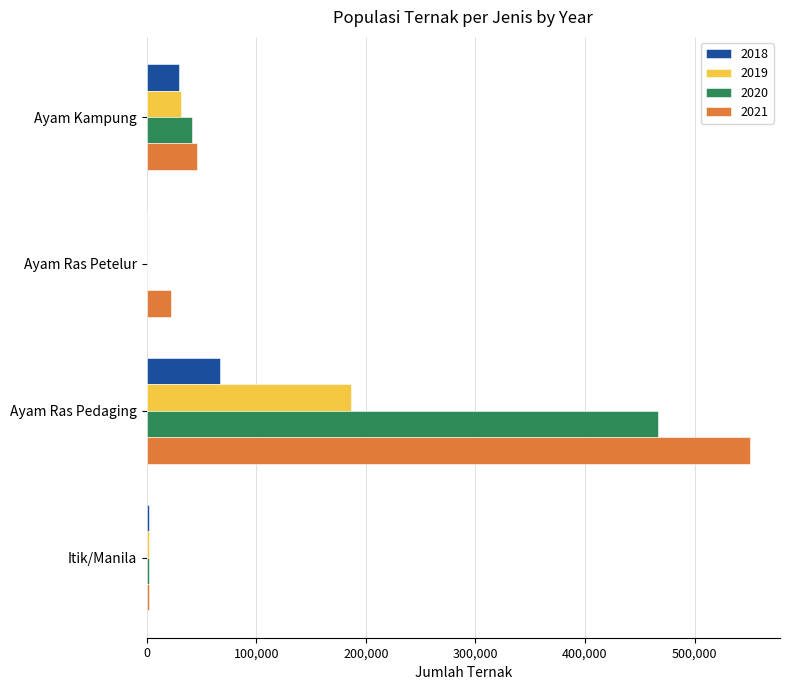

Which label corresponds to the largest value in the chart?

Ayam Ras Pedaging